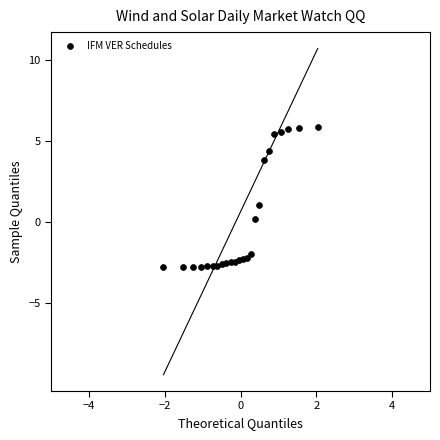

What is the range of Y values (max minus min)?

8.6